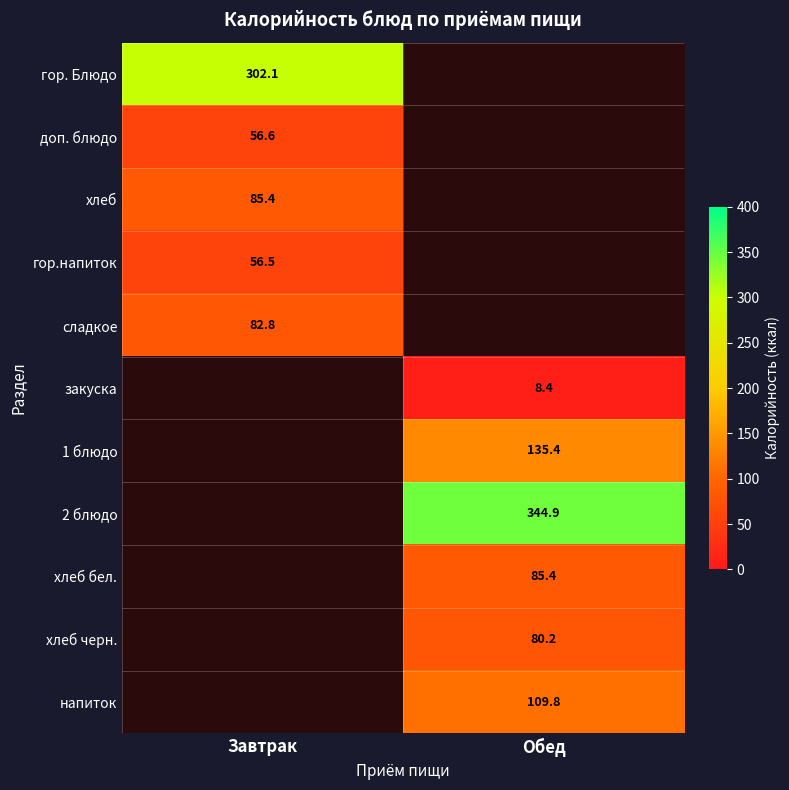

The value of хлеб черн. at Обед is 80.2. True or false?

True